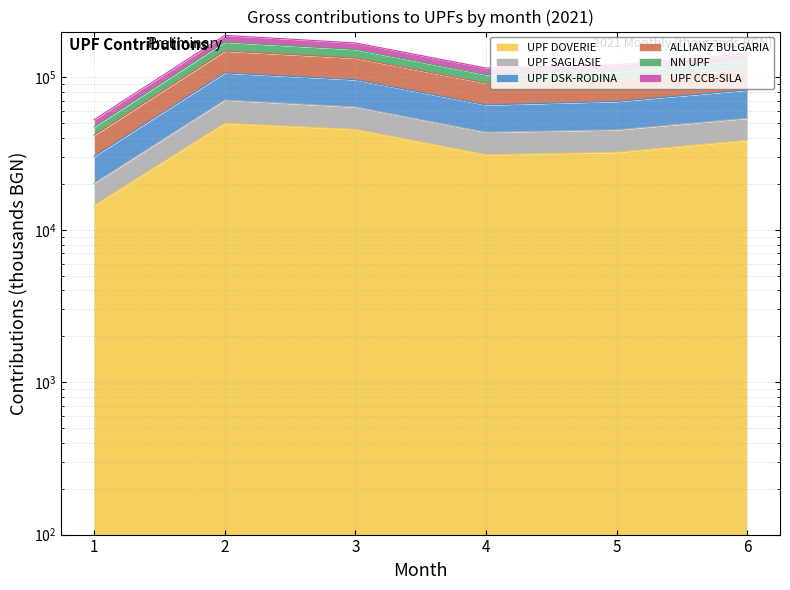

Between 2 and 3, which series saw the biggest shift?

UPF SAGLASIE